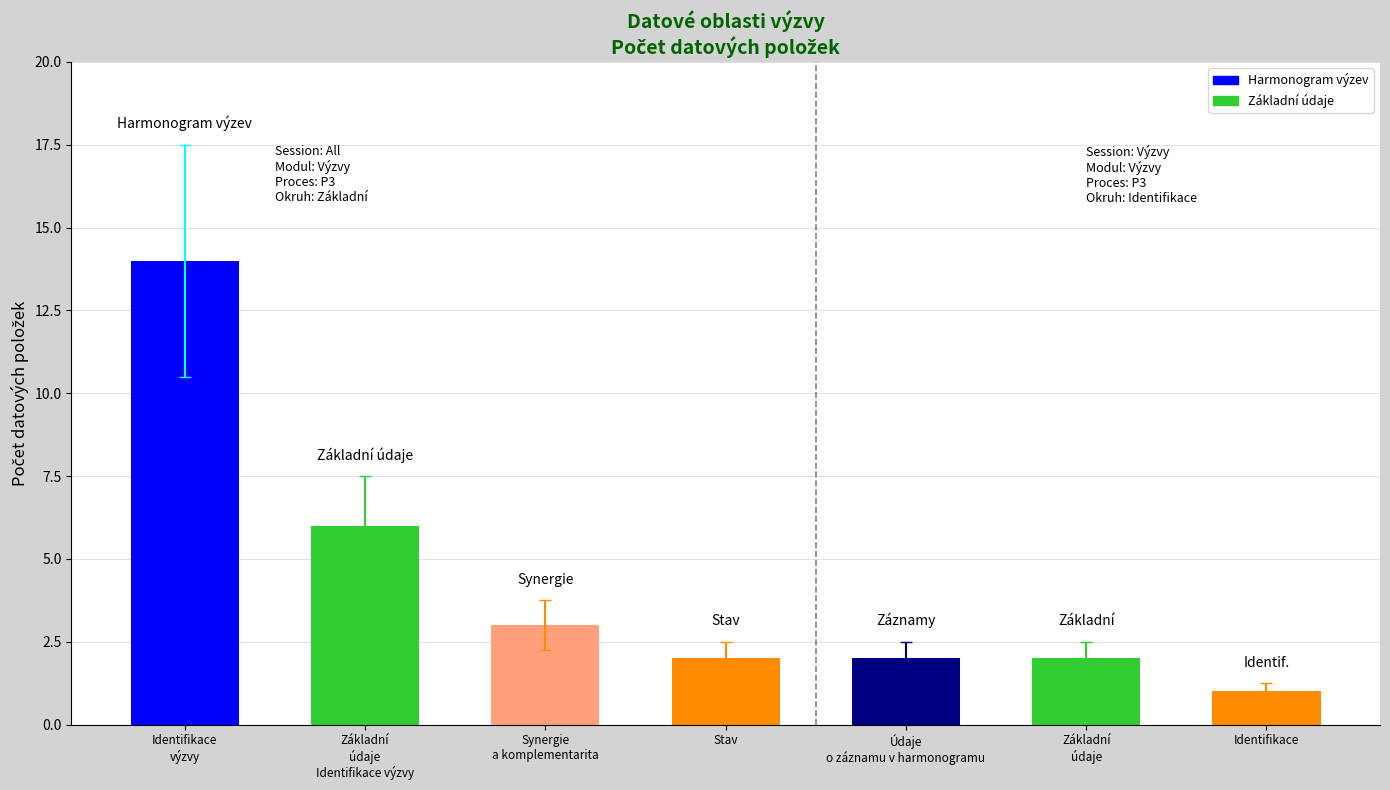

The chart shows a value of 3 at Základní
údaje. True or false?

False